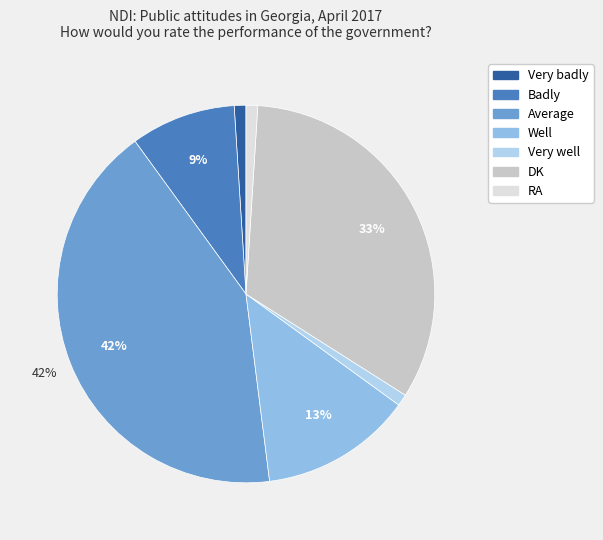

What percentage do RA and Badly together represent?

10.0%